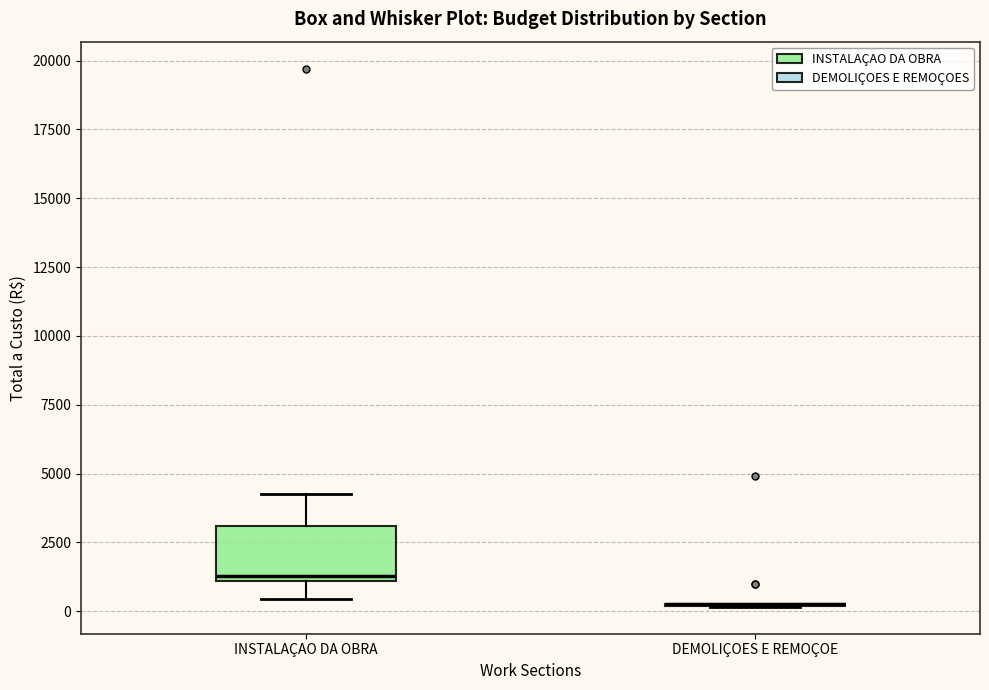

Which box is the tallest, from its lower edge to its upper edge?

INSTALAÇAO DA OBRA